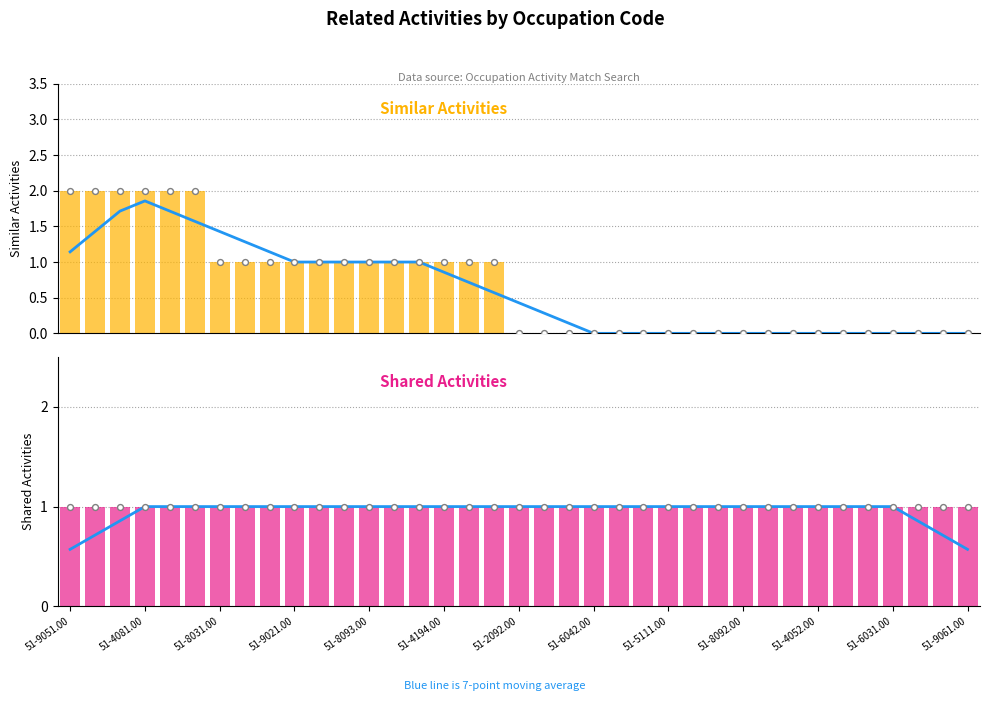

Which series reaches the minimum Y coordinate?

Similar Activities